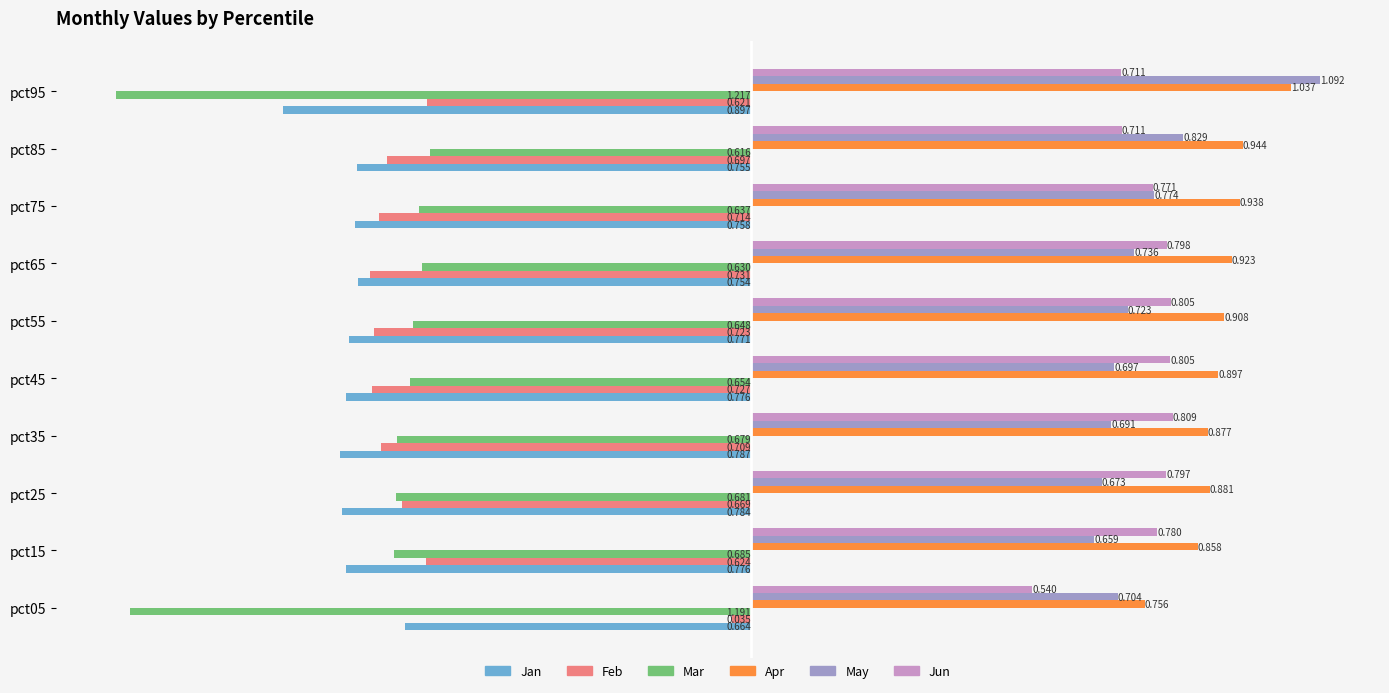

Rank the series by their maximum value, from highest to lowest.

May, Apr, Jun, Feb, Mar, Jan